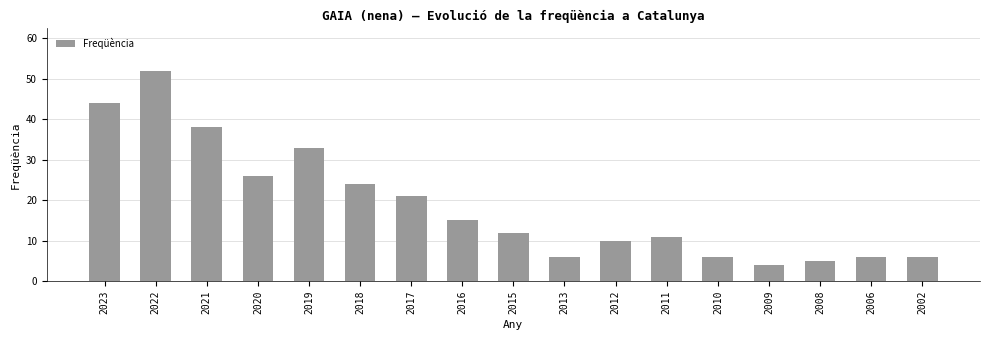

What is the greatest value displayed?

52